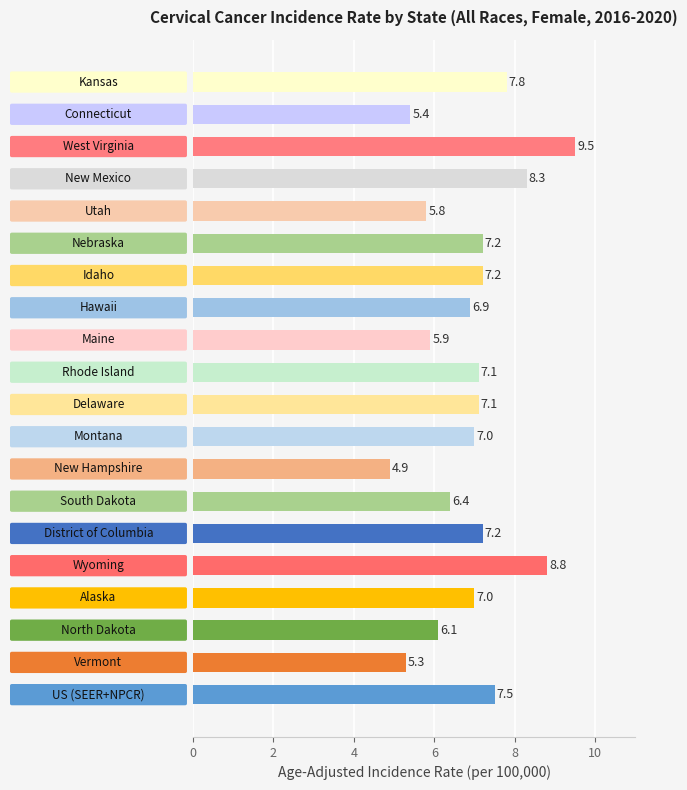

What is the average value?

6.9